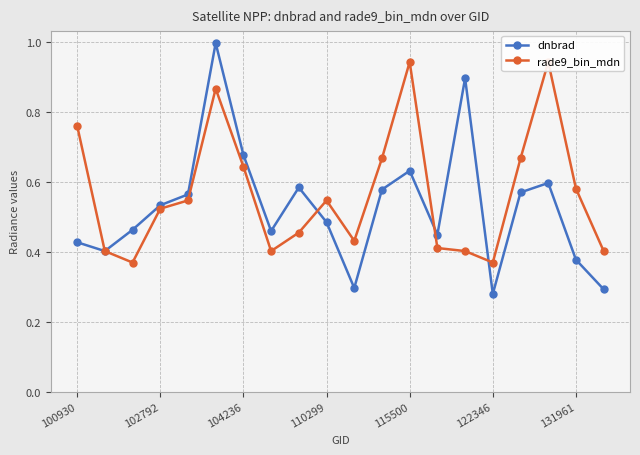

How many interior local peaks does the dnbrad series have?

5